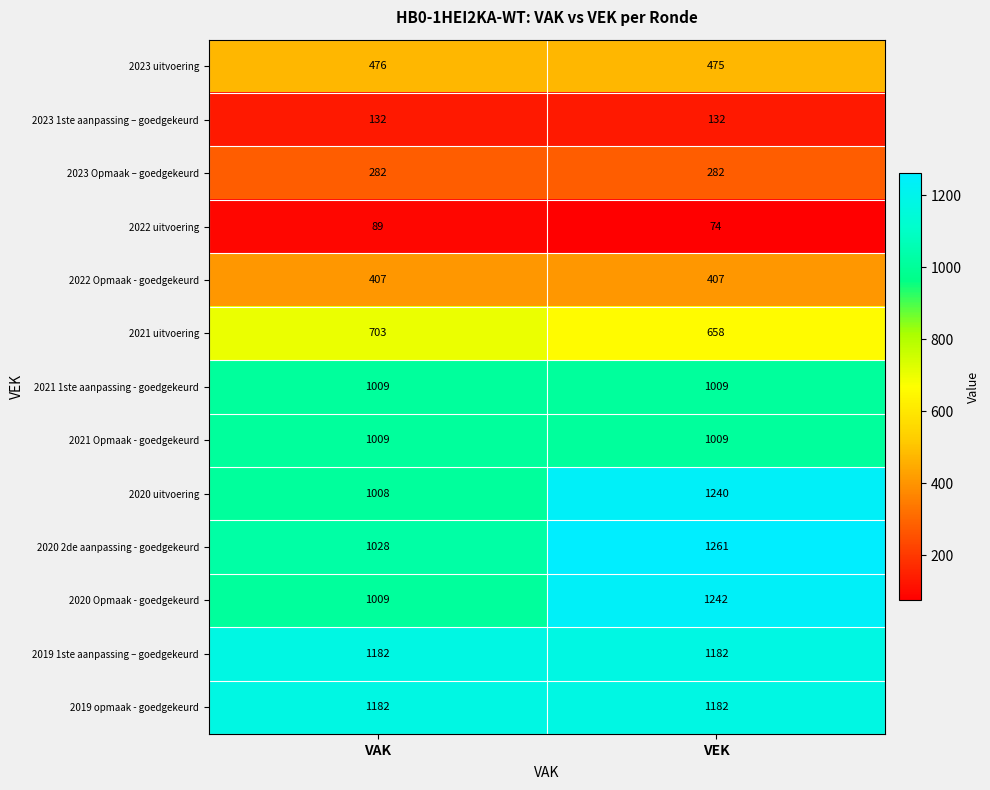

What is the approximate value of 2019 opmaak - goedgekeurd at VAK?

1182